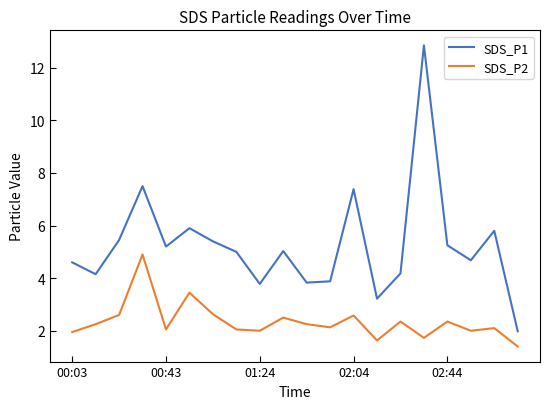

List the series in order of their peak value, highest first.

SDS_P1, SDS_P2